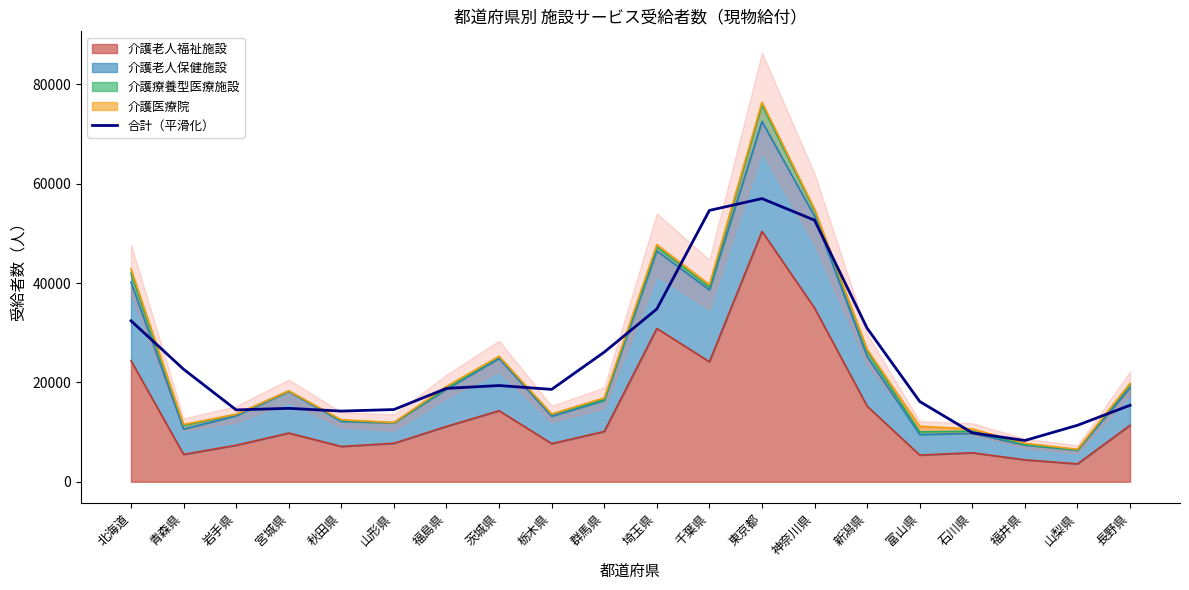

How many series are shown in this chart?

1